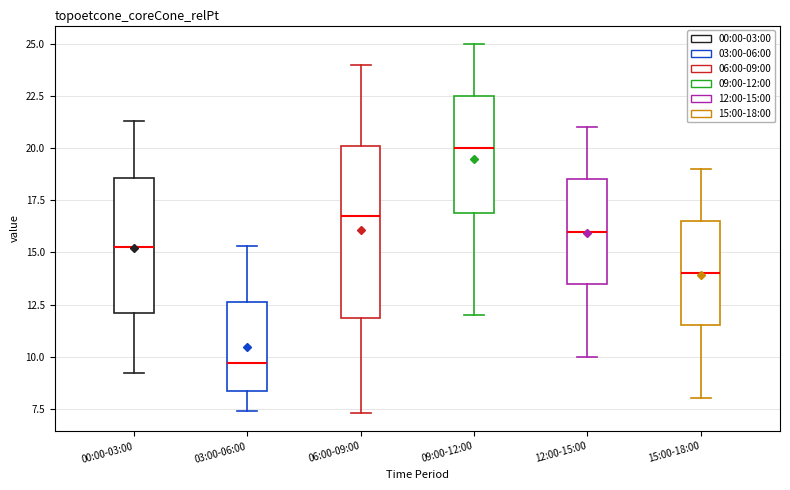

Which box's median line is the lowest?

03:00-06:00